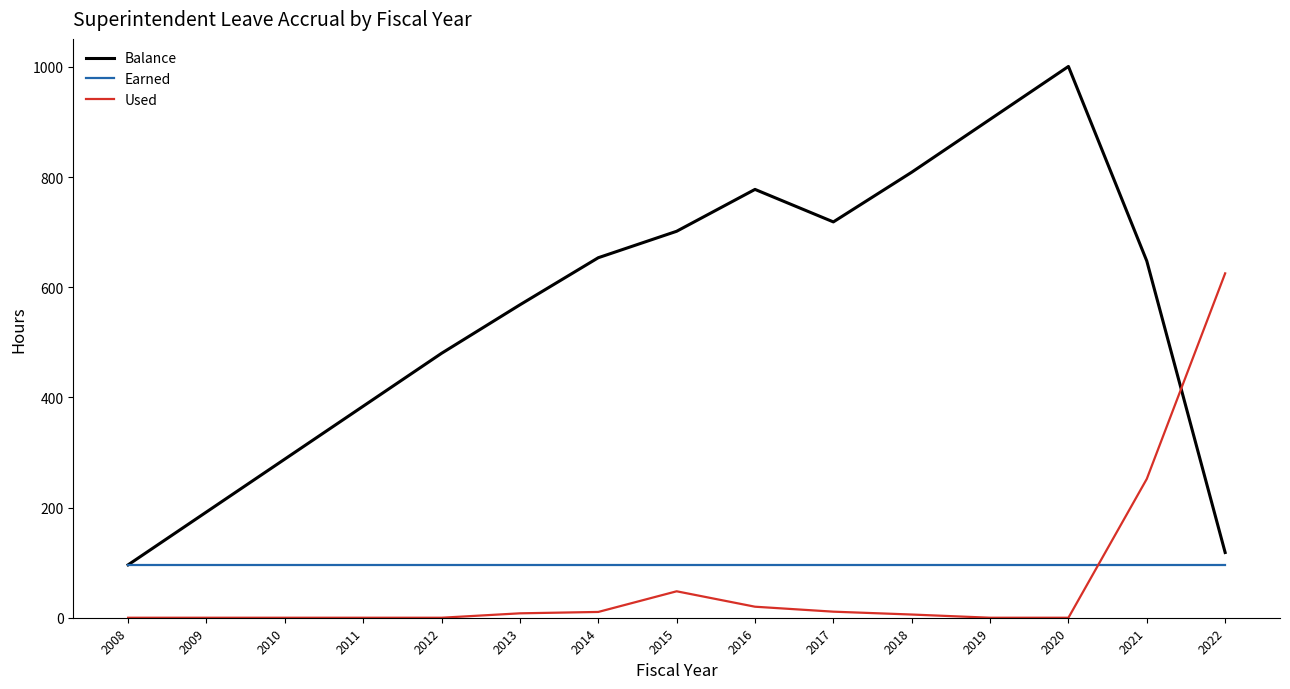

Where is Balance nearest to the value 548?

2013